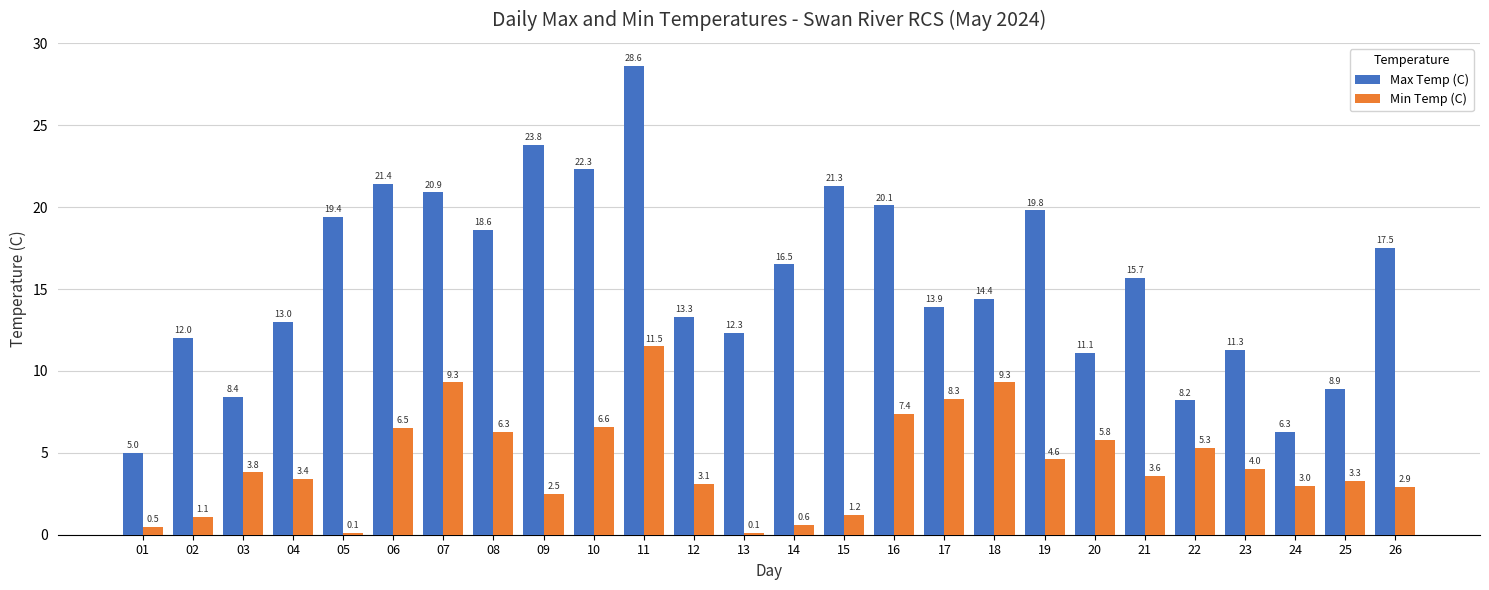

Which series has the largest total across all categories?

Max Temp (C)